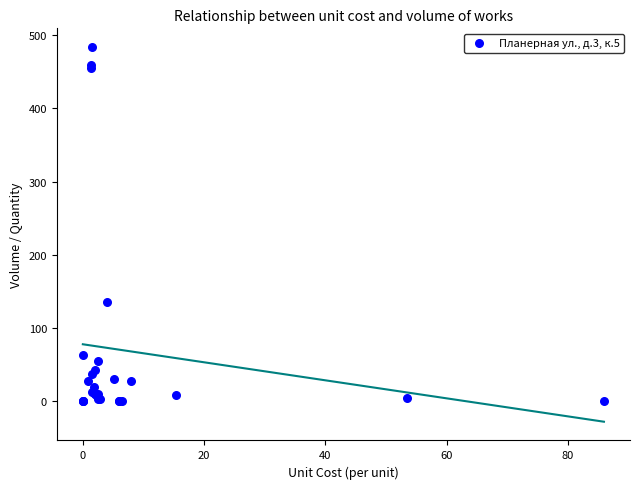

What Y value in the scatter plot is closest to 242?

135.0